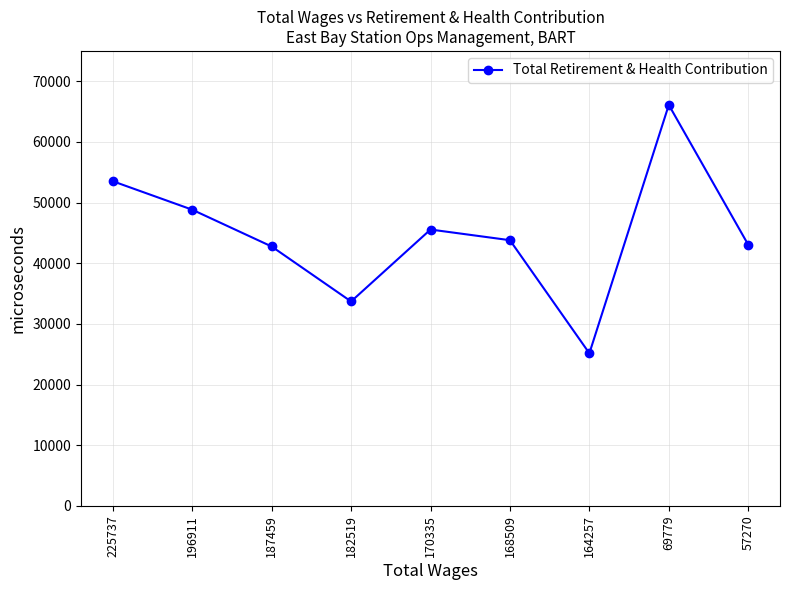

How many distinct data groups are displayed?

1